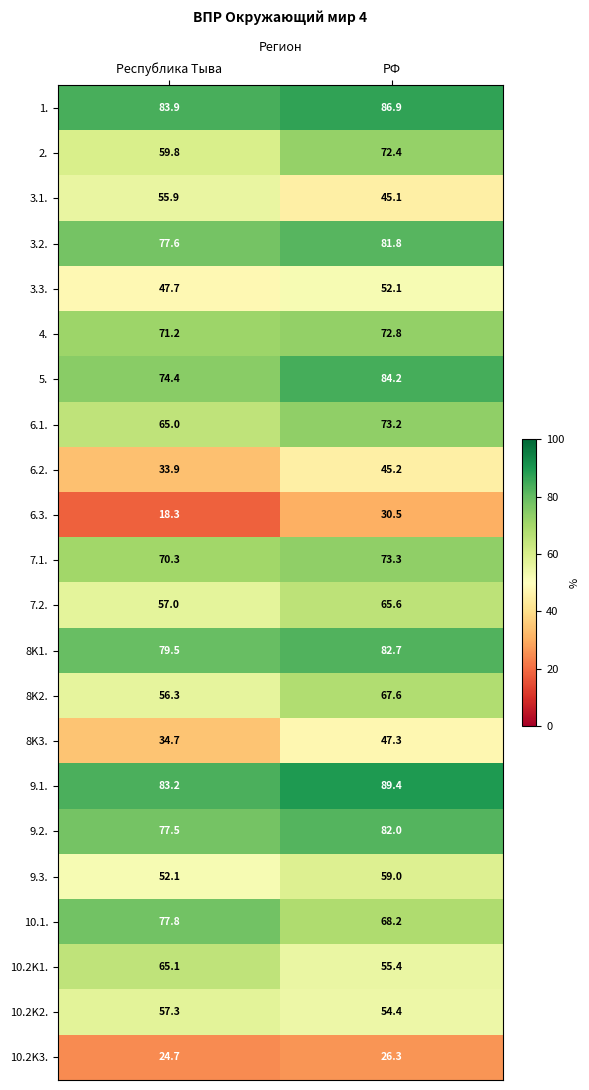

At Республика Тыва, list the series in order from largest to smallest.

1., 9.1., 8K1., 10.1., 3.2., 9.2., 5., 4., 7.1., 10.2K1., 6.1., 2., 10.2K2., 7.2., 8K2., 3.1., 9.3., 3.3., 8K3., 6.2., 10.2K3., 6.3.